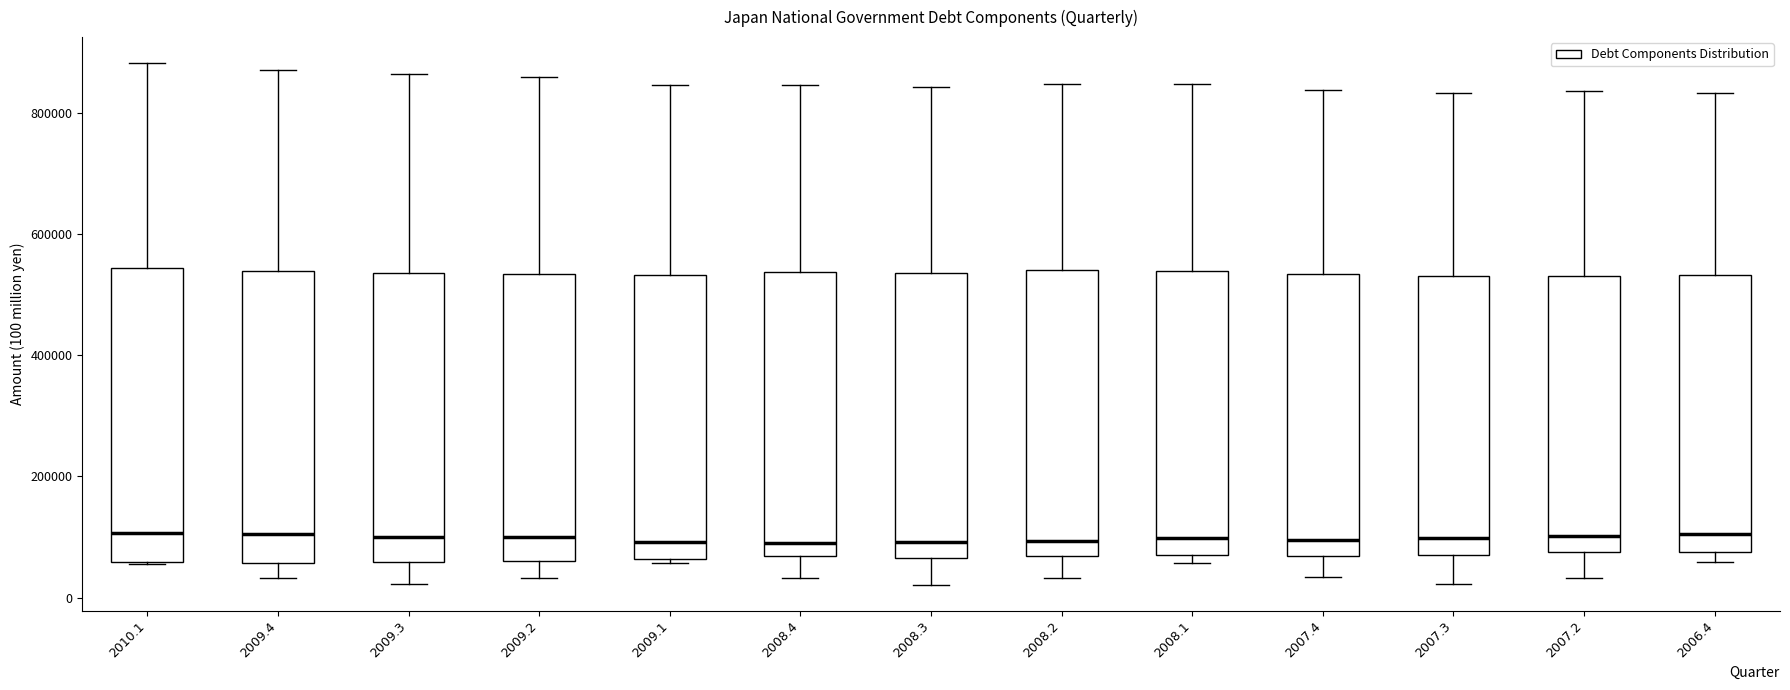

Reading left to right, transcribe this box plot: for each box, give where its median line is, the range the box spans, and where its two whiskers end, as read against the y-axis. The values are not printed on the chart, so give them approximately, as read against the axis.

2010.1: median 100000, box 60000 to 540000, whiskers 60000 to 880000
2009.4: median 100000, box 60000 to 540000, whiskers 40000 to 880000
2009.3: median 100000, box 60000 to 540000, whiskers 20000 to 860000
2009.2: median 100000, box 60000 to 540000, whiskers 40000 to 860000
2009.1: median 100000, box 60000 to 540000, whiskers 60000 to 840000
2008.4: median 80000, box 60000 to 540000, whiskers 40000 to 840000
2008.3: median 100000, box 60000 to 540000, whiskers 20000 to 840000
2008.2: median 100000, box 60000 to 540000, whiskers 40000 to 840000
2008.1: median 100000, box 60000 to 540000, whiskers 60000 (just below the box's lower edge) to 840000
2007.4: median 100000, box 60000 to 540000, whiskers 40000 to 840000
2007.3: median 100000, box 80000 to 540000, whiskers 20000 to 840000
2007.2: median 100000, box 80000 to 540000, whiskers 40000 to 840000
2006.4: median 100000, box 80000 to 540000, whiskers 60000 to 840000